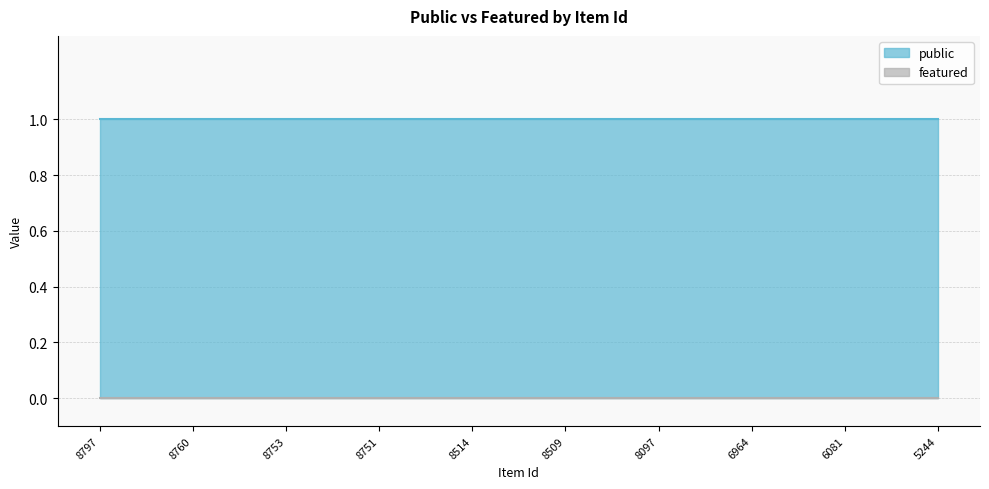

What is the sum of all public values?

10